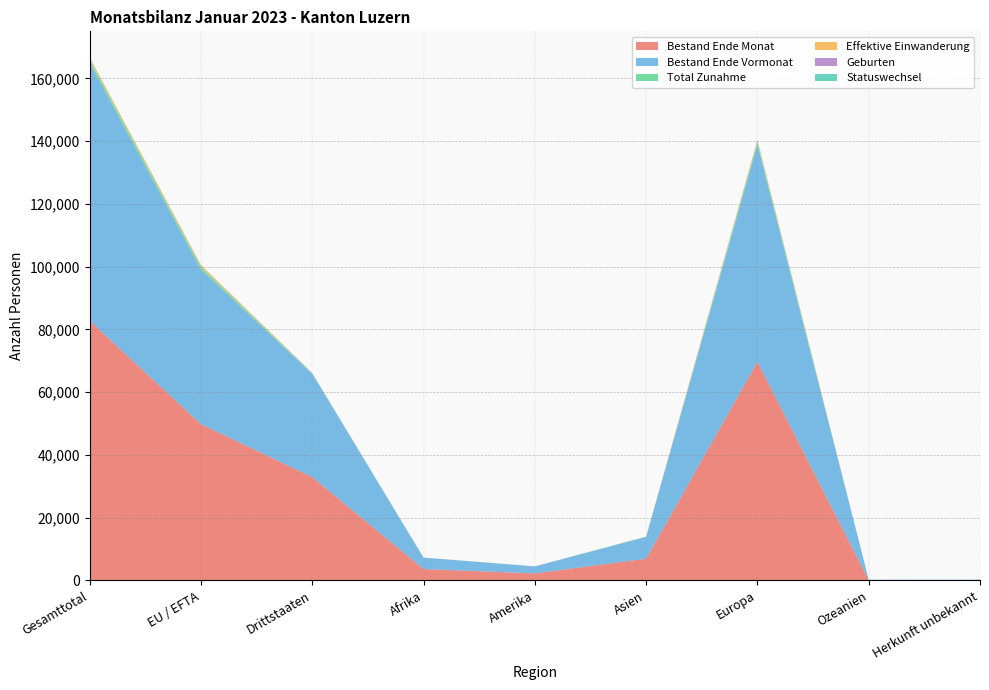

Reading left to right, list all the values displayed in this chart.

Bestand Ende Monat: 82753	49804	32949	3642	2242	6955	69672	114	128
Bestand Ende Vormonat: 82191	49299	32892	3620	2234	6917	69180	114	126
Total Zunahme: 904	721	183	26	12	75	788	2	1
Effektive Einwanderung: 623	542	81	12	8	28	572	2	1
Geburten: 82	49	33	7	0	7	68	0	0
Statuswechsel: 121	115	6	0	2	2	117	0	0